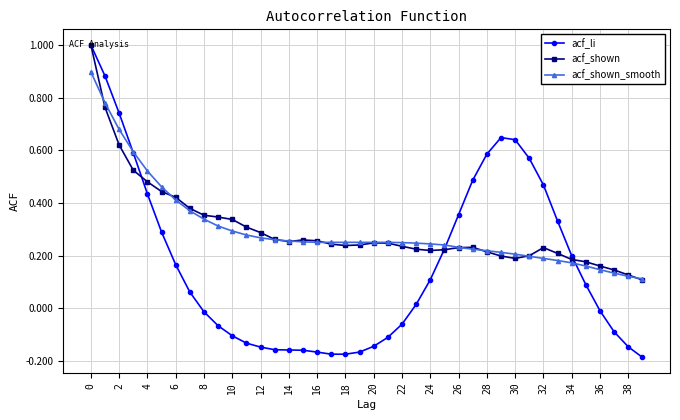

What is the greatest value displayed?

1.0